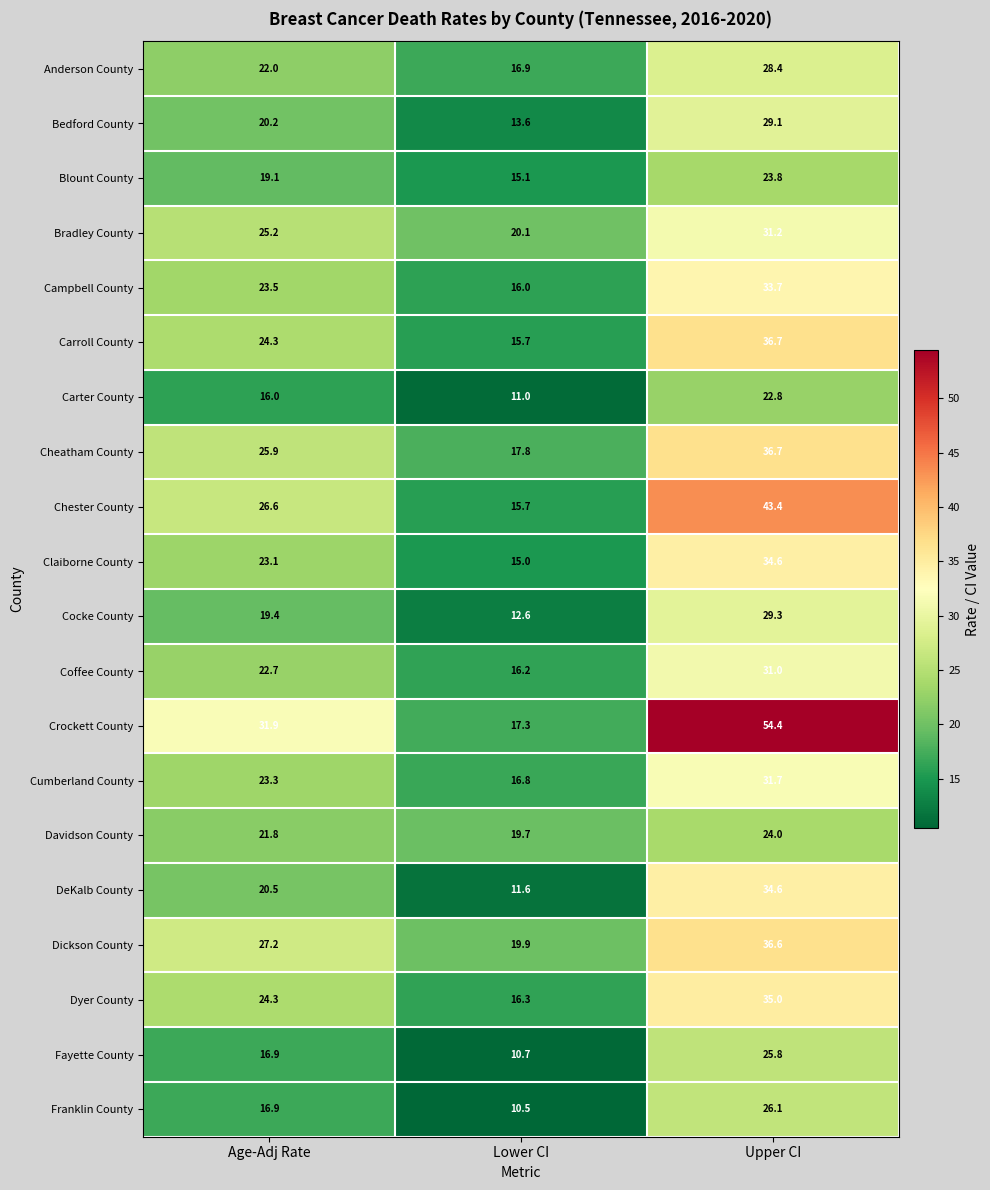

At which category is the sum across all series the highest?

Upper CI